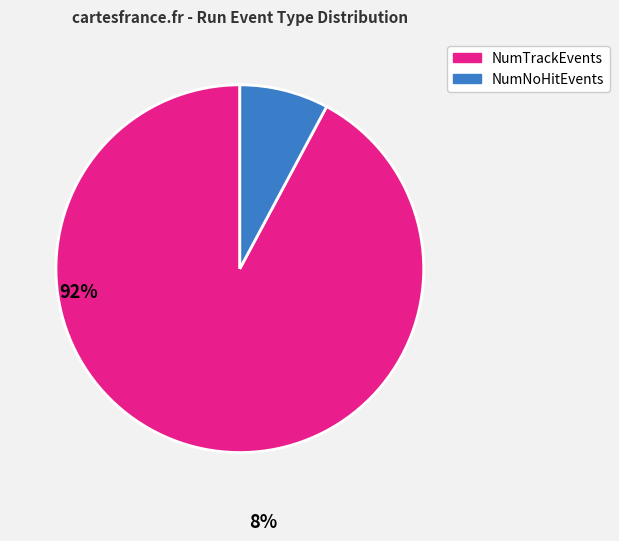

Combined, do NumNoHitEvents and NumTrackEvents account for over 50%?

Yes